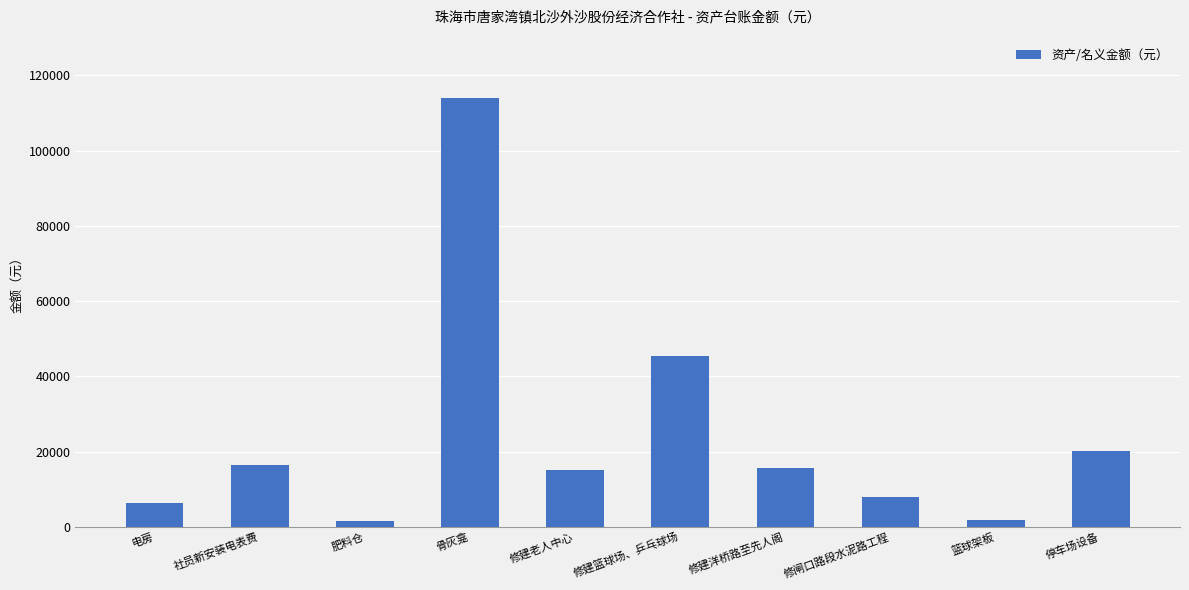

Which label corresponds to the largest value in the chart?

骨灰龛